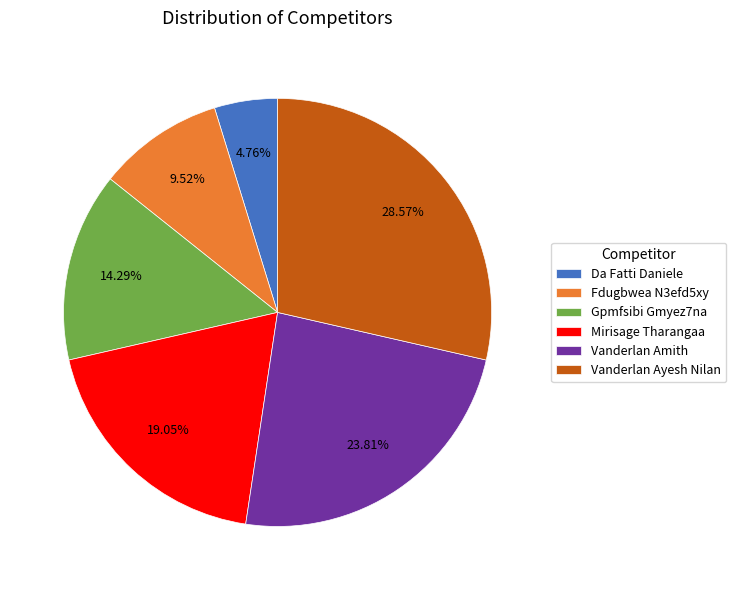

To the nearest percent, what is the average slice percentage?

17%